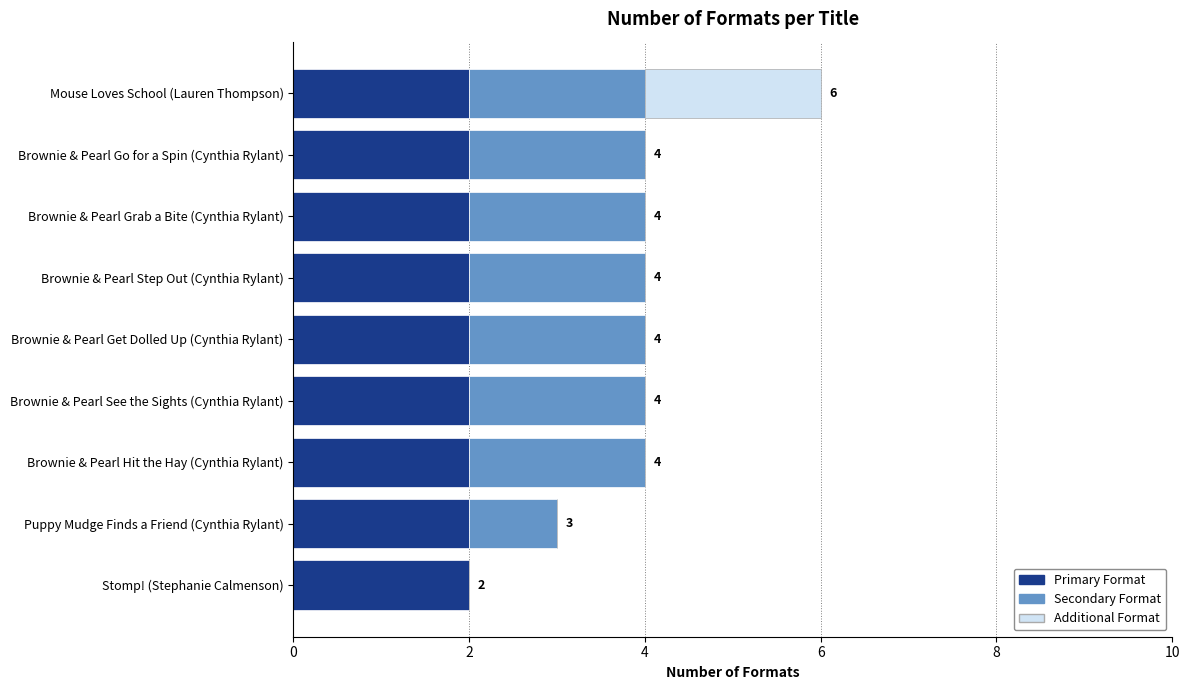

At which category is the sum across all series the highest?

Mouse Loves School (Lauren Thompson)